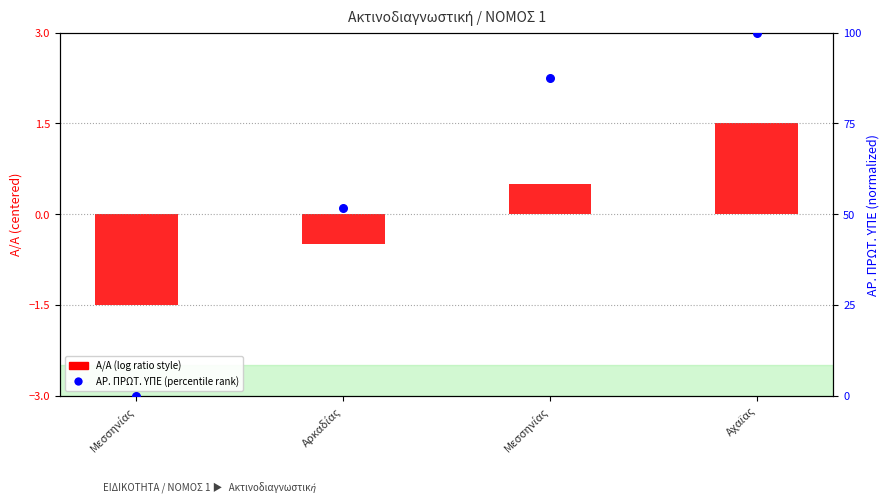

Between Αχαϊας and Μεσσηνίας, which is larger?

Αχαϊας